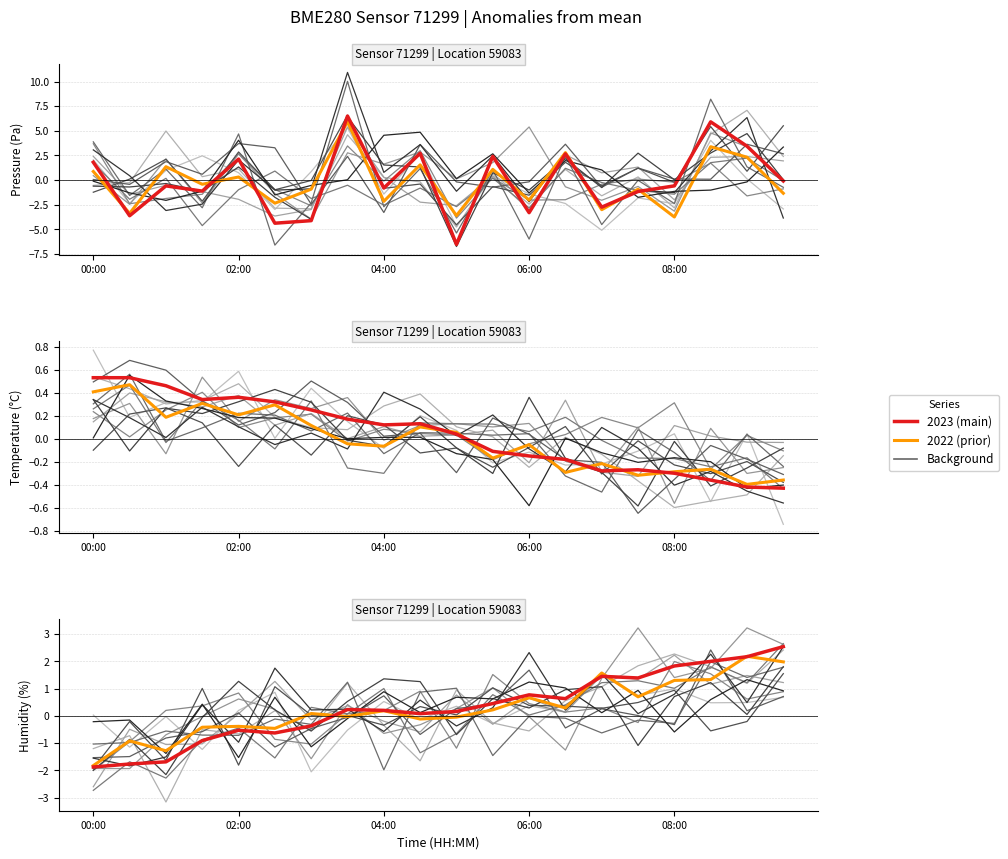

Rank the series by their maximum value, from highest to lowest.

pressure, humidity, temperature